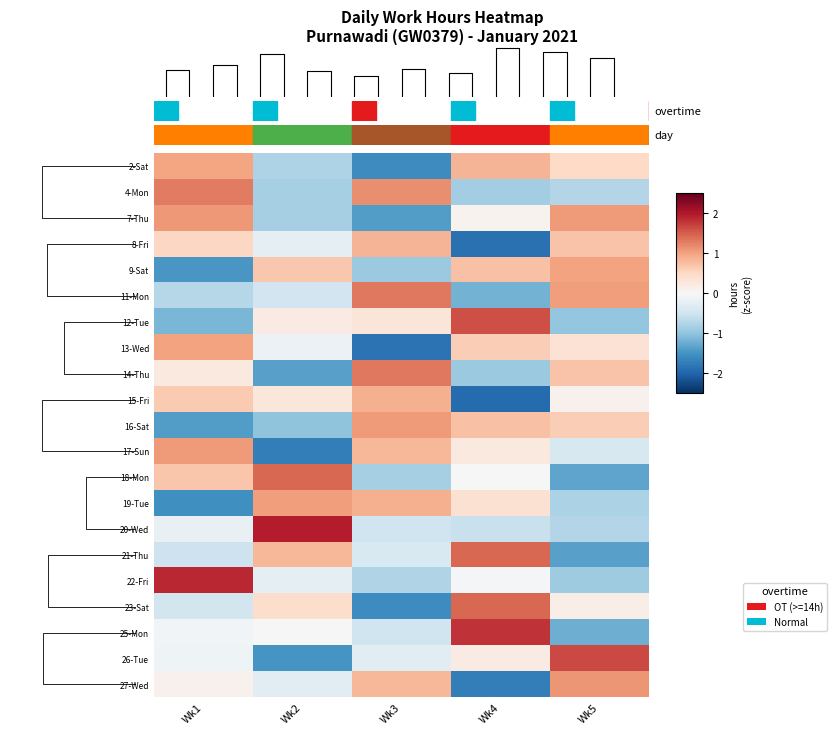

At which label does 13-Wed first exceed 0?

Wk1